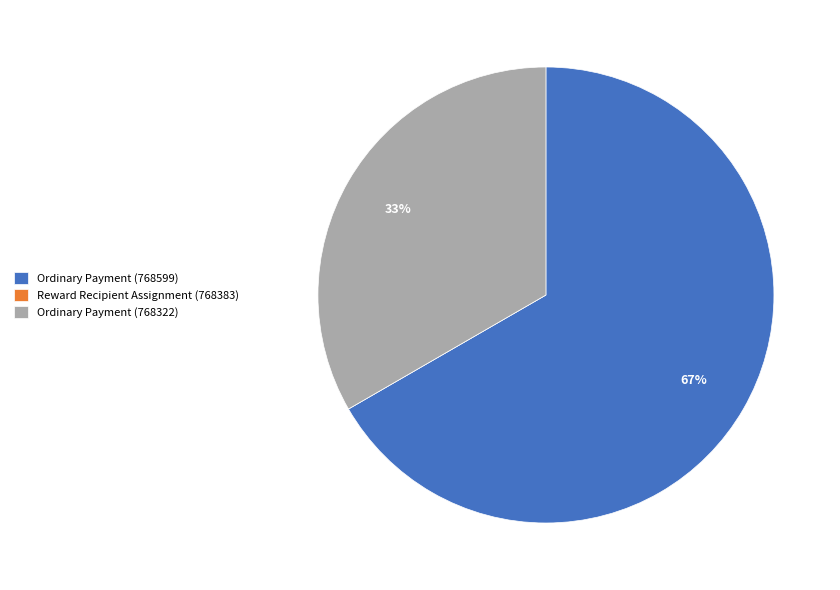

To the nearest percent, what is the combined percentage of Ordinary Payment (768322) and Ordinary Payment (768599)?

100%